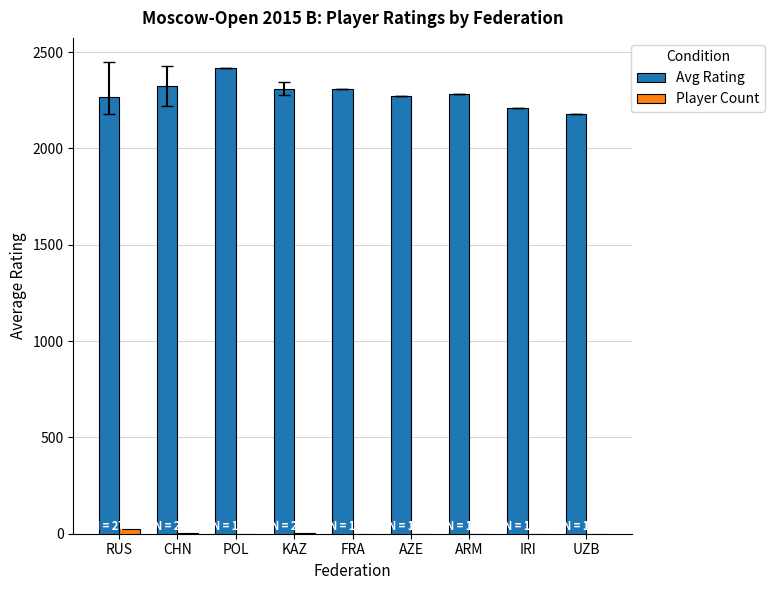

At which label does Player Count reach its peak?

RUS